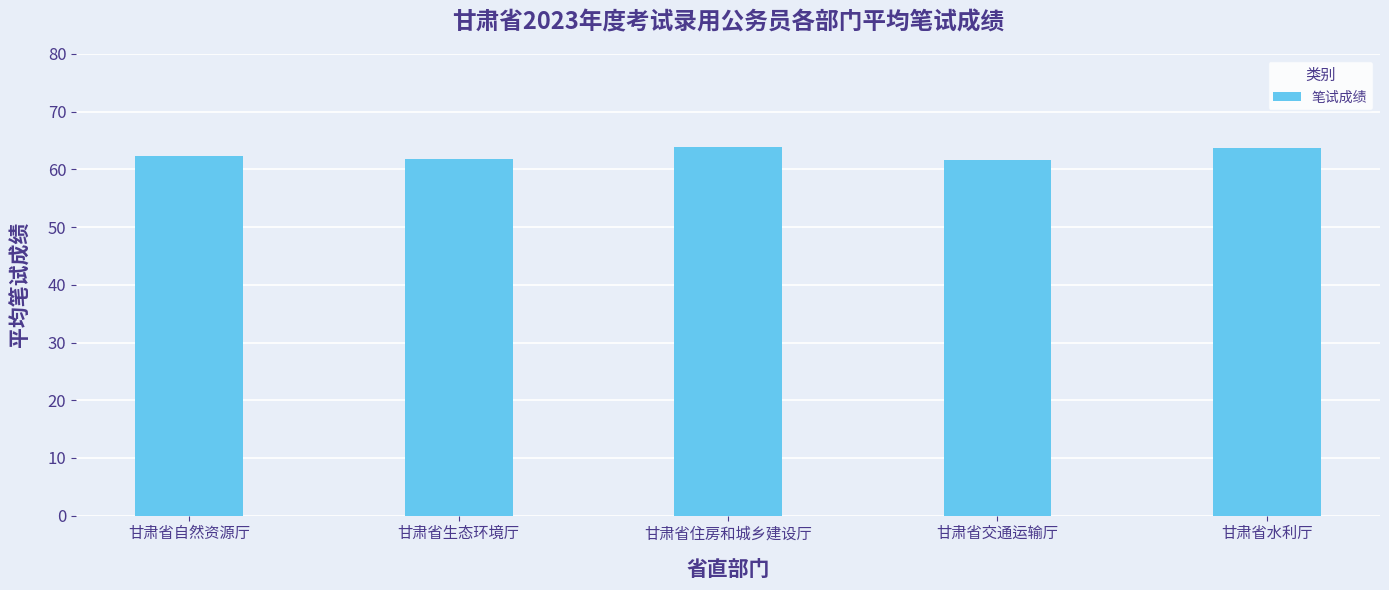

The value at 甘肃省自然资源厅 is 62.3. True or false?

True